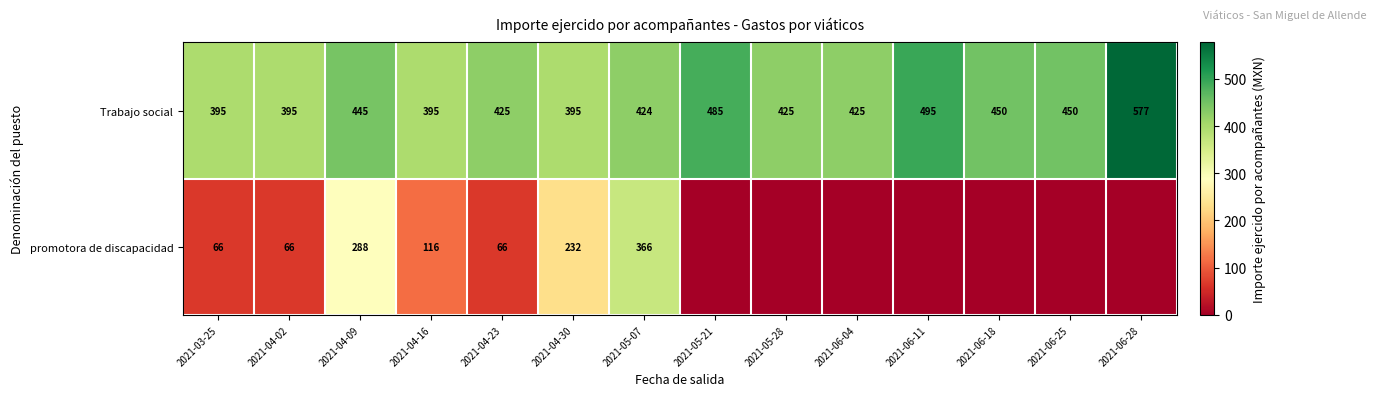

Is it true that Trabajo social equals 131 at 2021-03-25?

False